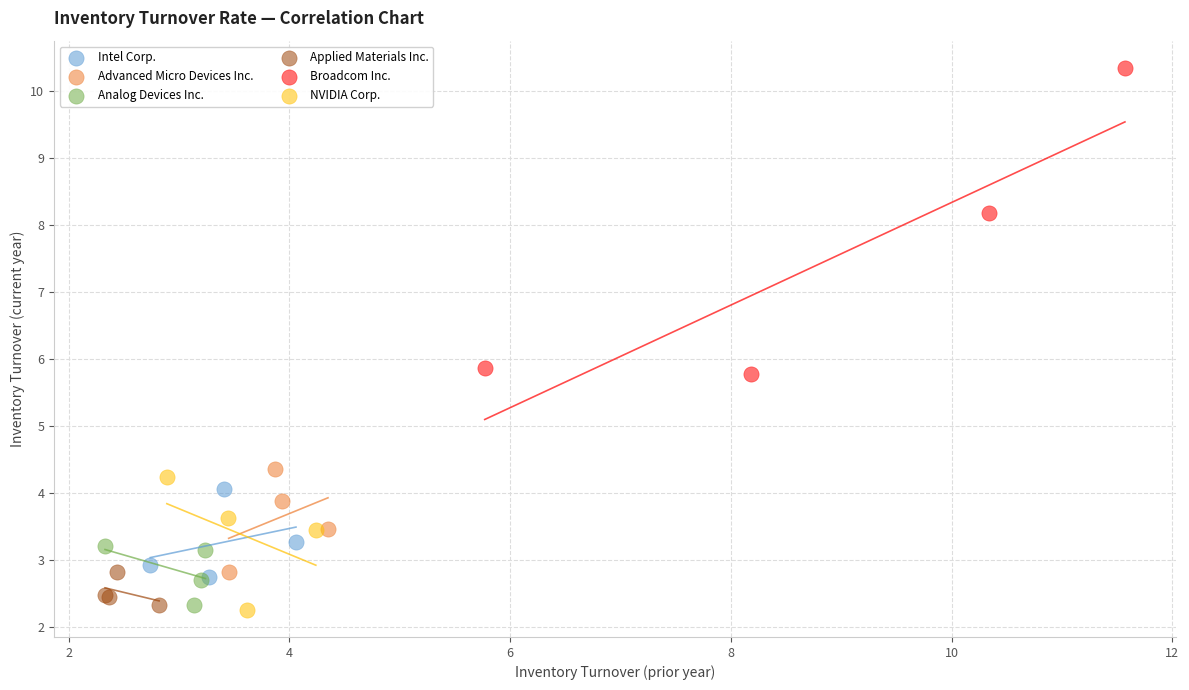

Which series has the largest Y range (max minus min)?

Broadcom Inc.